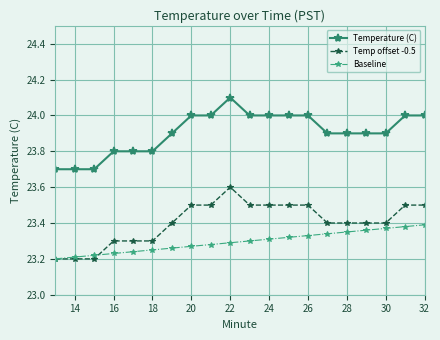

Which series has the largest total across all categories?

Temperature (C)